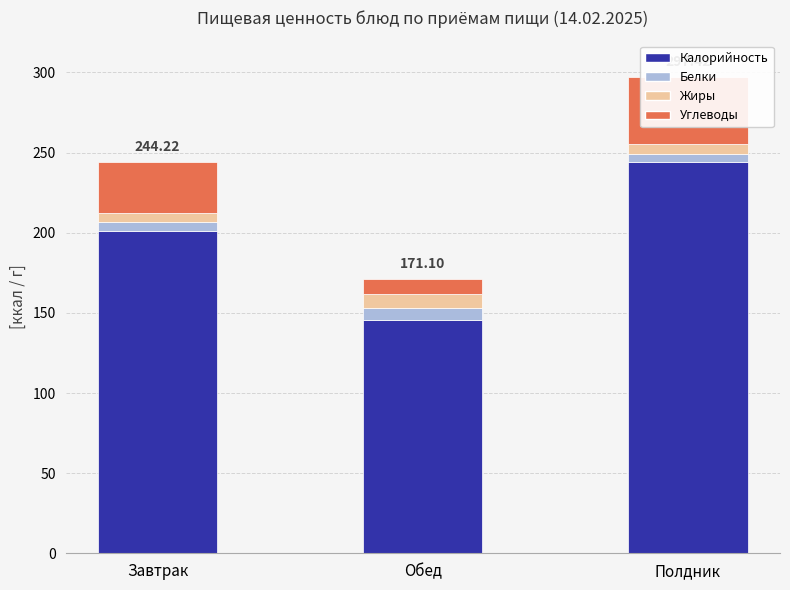

Is the value of Калорийность at Полдник greater than the value of Углеводы at Полдник?

Yes